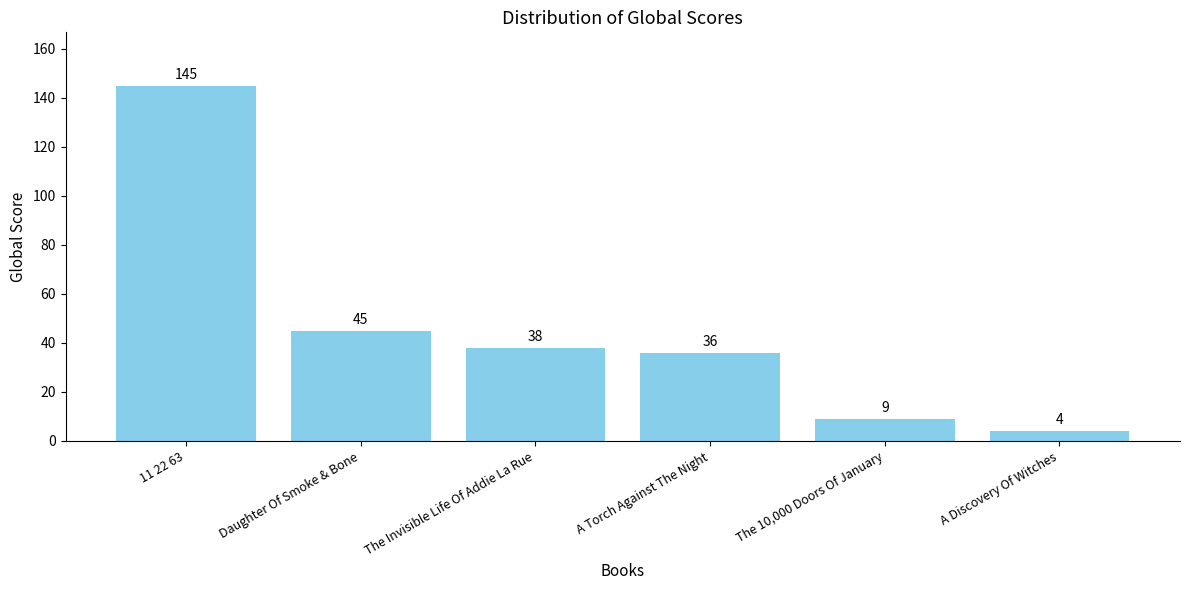

What is the value of the 2nd bar from the left?

45